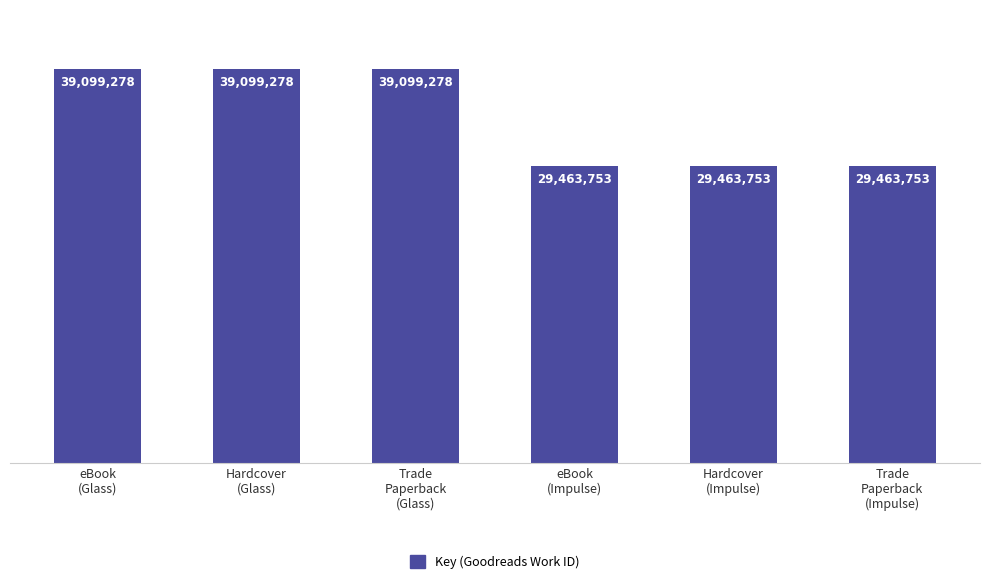

What is the greatest value displayed?

39099278